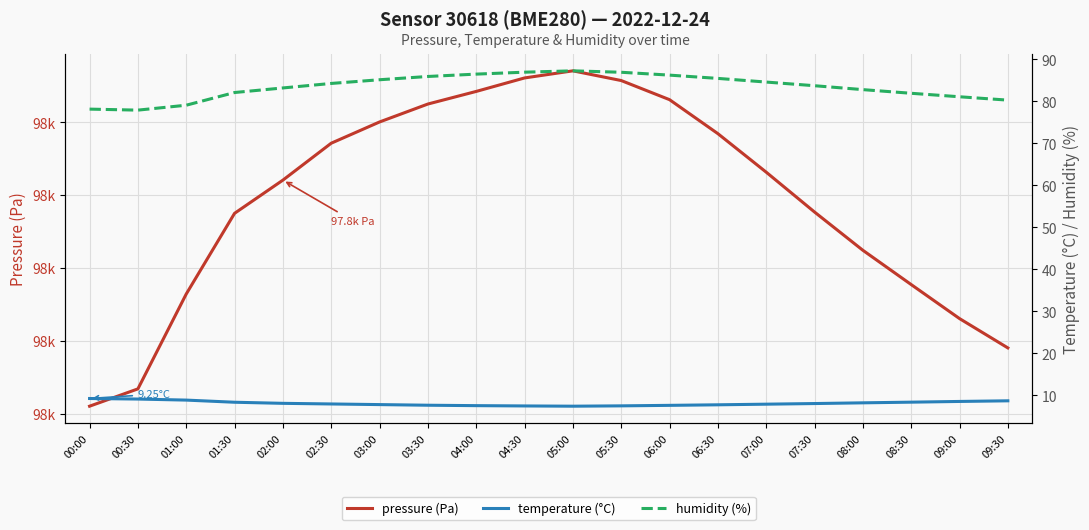

Reading left to right, list all the values displayed in this chart.

pressure (Pa): 97655.1	97667.0	97732.1	97787.4	97810.2	97835.6	97850.1	97862.4	97871.1	97880.3	97885.2	97878.6	97865.4	97842.1	97815.7	97788.3	97762.1	97738.6	97715.2	97695.1
temperature (°C): 9.2	9.1	8.9	8.4	8.1	8.0	7.8	7.7	7.5	7.5	7.4	7.5	7.6	7.8	7.9	8.1	8.2	8.4	8.6	8.7
humidity (%): 78.1	77.9	79.0	82.1	83.2	84.2	85.1	85.9	86.4	86.9	87.2	86.9	86.2	85.4	84.5	83.7	82.8	81.9	81.0	80.2